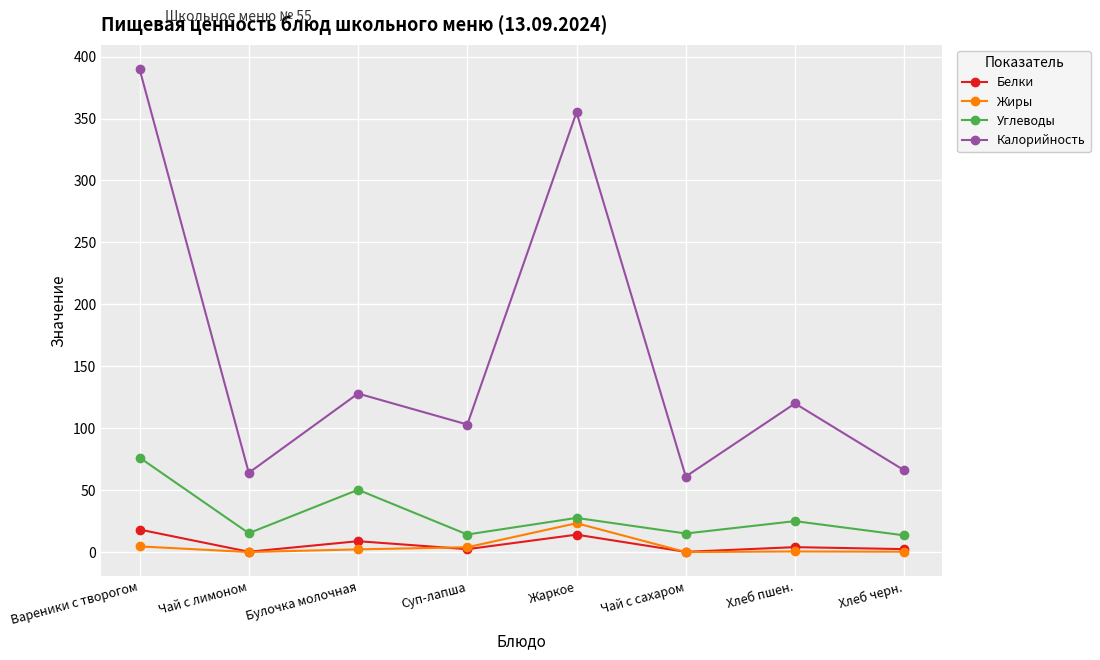

What is the label of the 7th point from the right?

Чай с лимоном